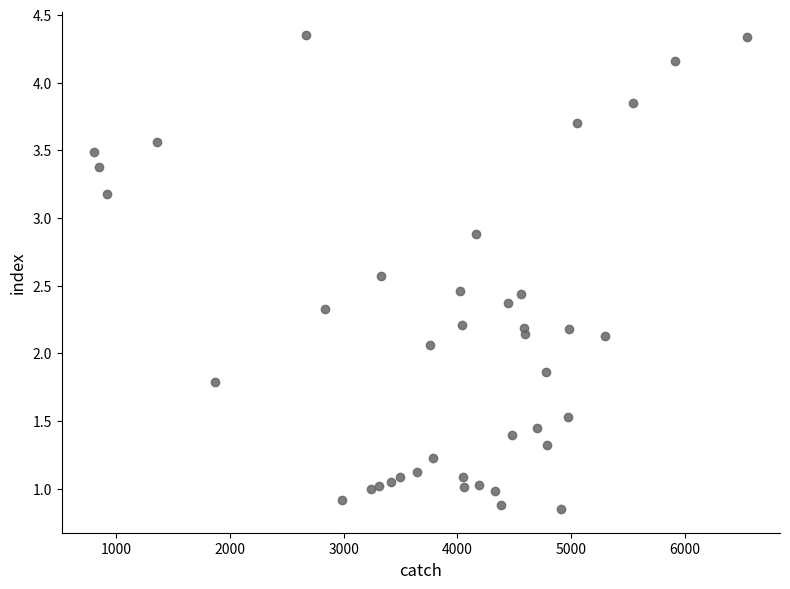

What is the range of X values (max minus min)?

5738.0